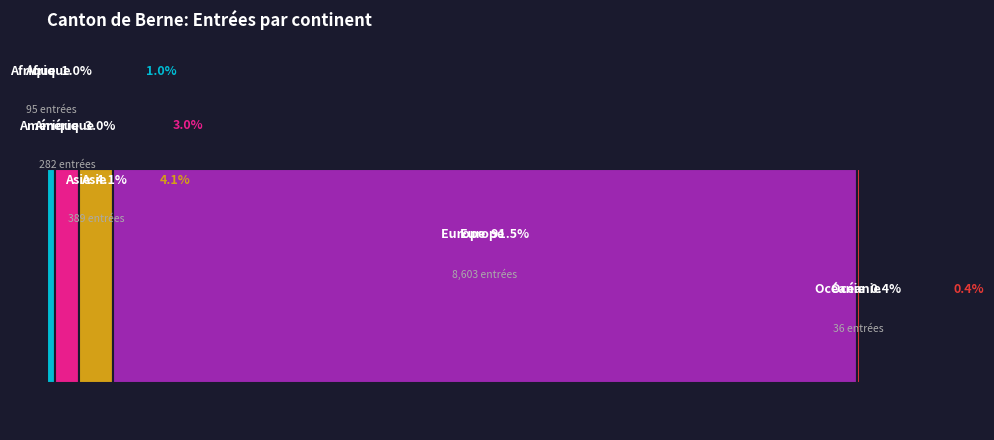

Which slice is the smallest?

Océanie